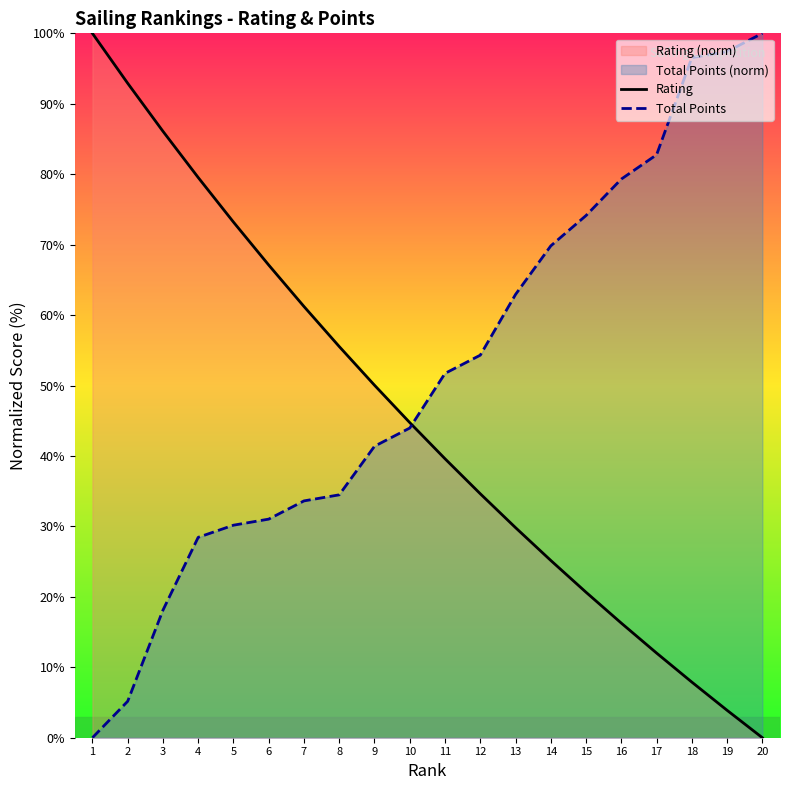

What is the value of the Rating point at the 18th from the left?

7.9